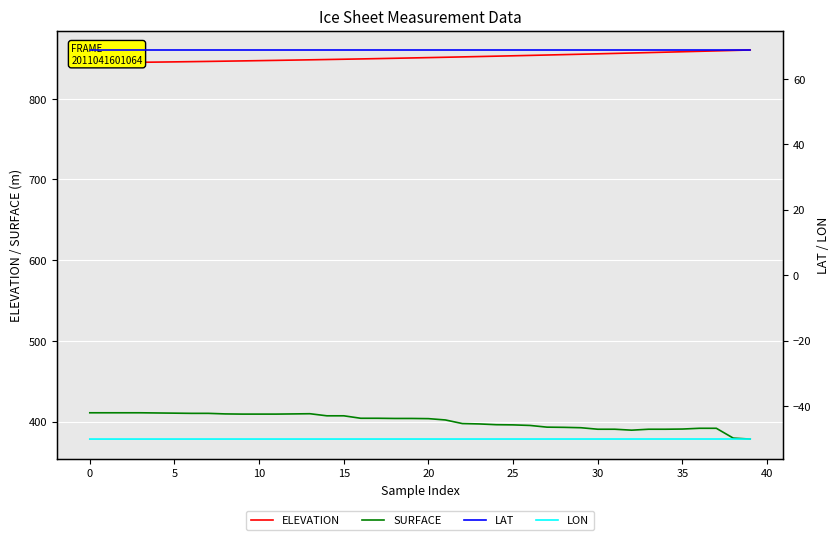

What is the greatest value displayed?

860.4